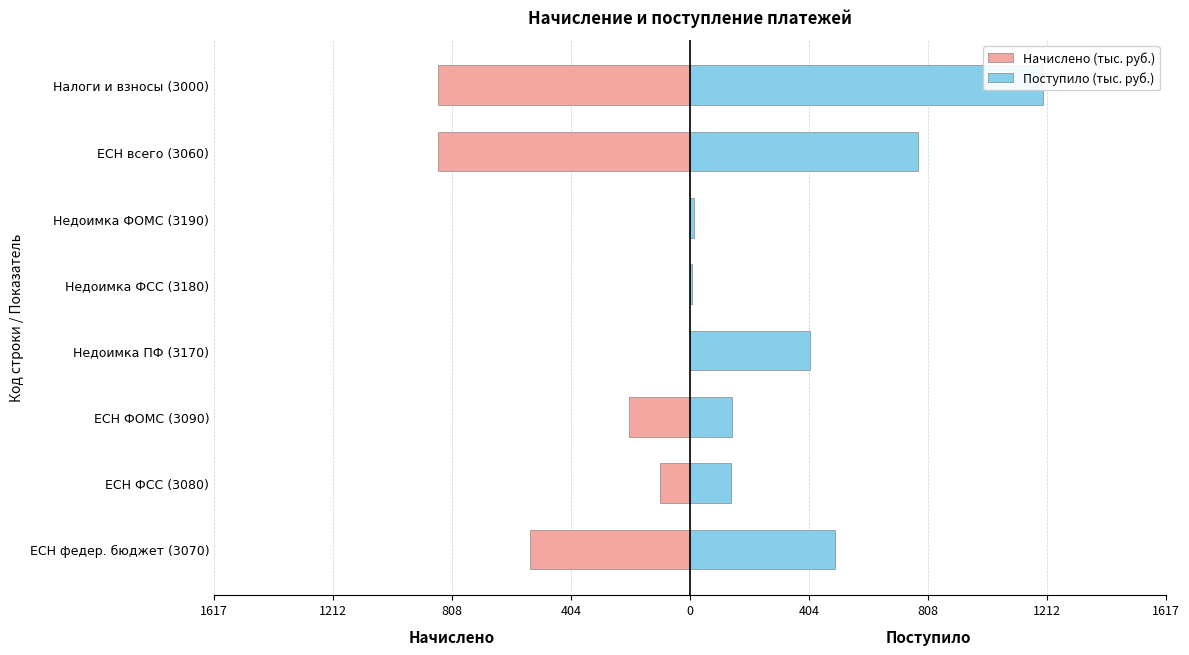

How many values in the Начислено (тыс. руб.) series exceed -101?

3